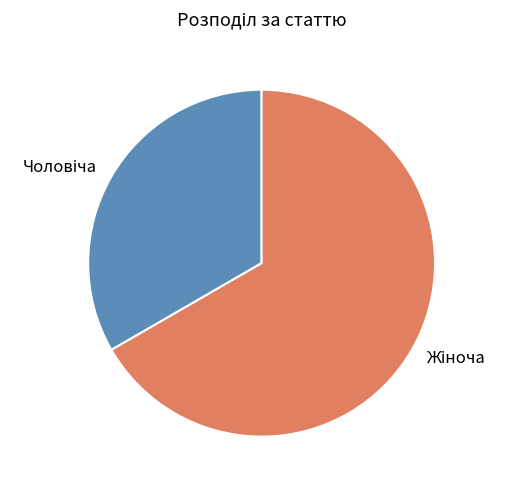

Does any single category account for the majority?

Yes